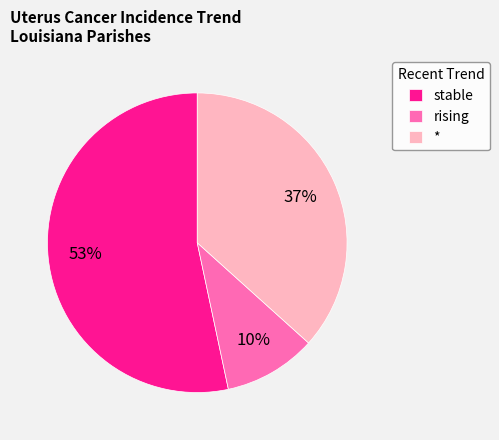

Does any single category account for the majority?

Yes